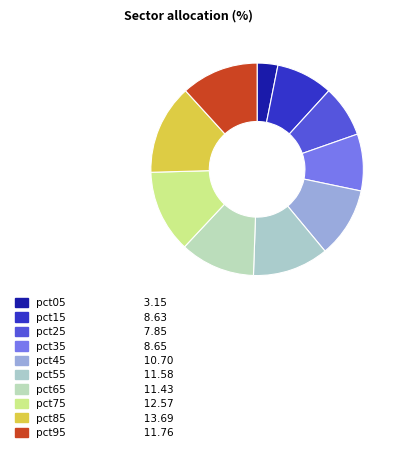

Does pct95 represent more than half of the total?

No